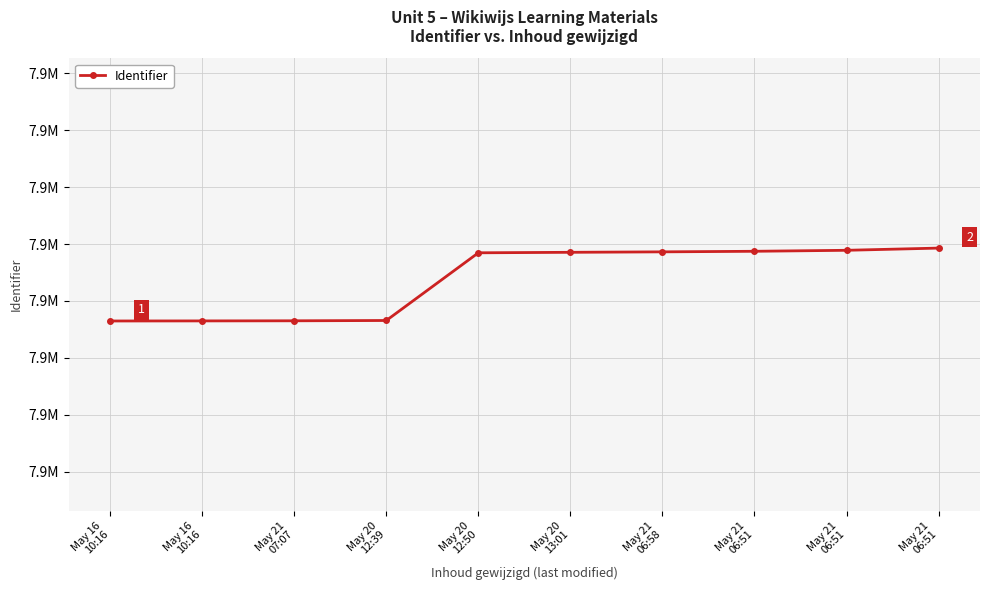

The value at May 20
13:01 is 5239286. True or false?

False